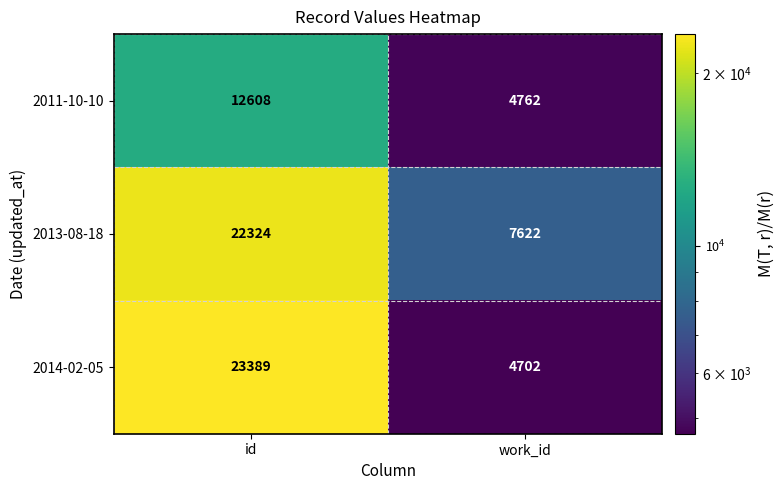

At which category does the chart reach its peak across all series?

id